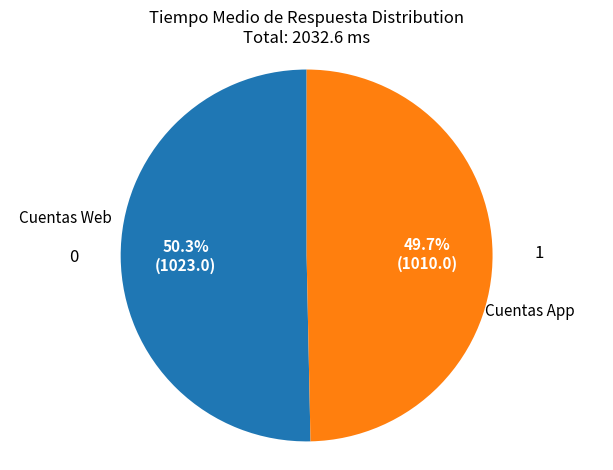

How many slices are in this pie chart?

2